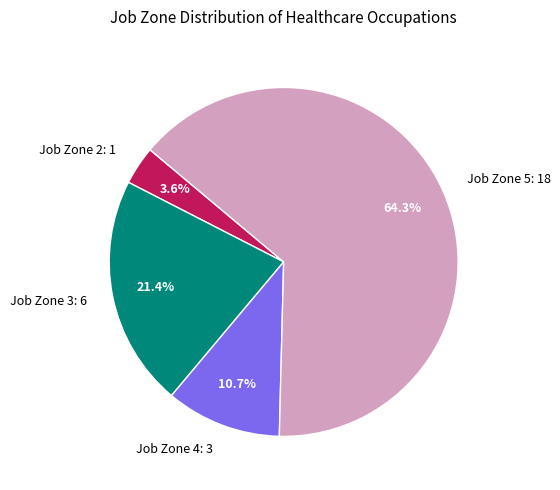

Is there any slice that represents more than half of the pie?

Yes